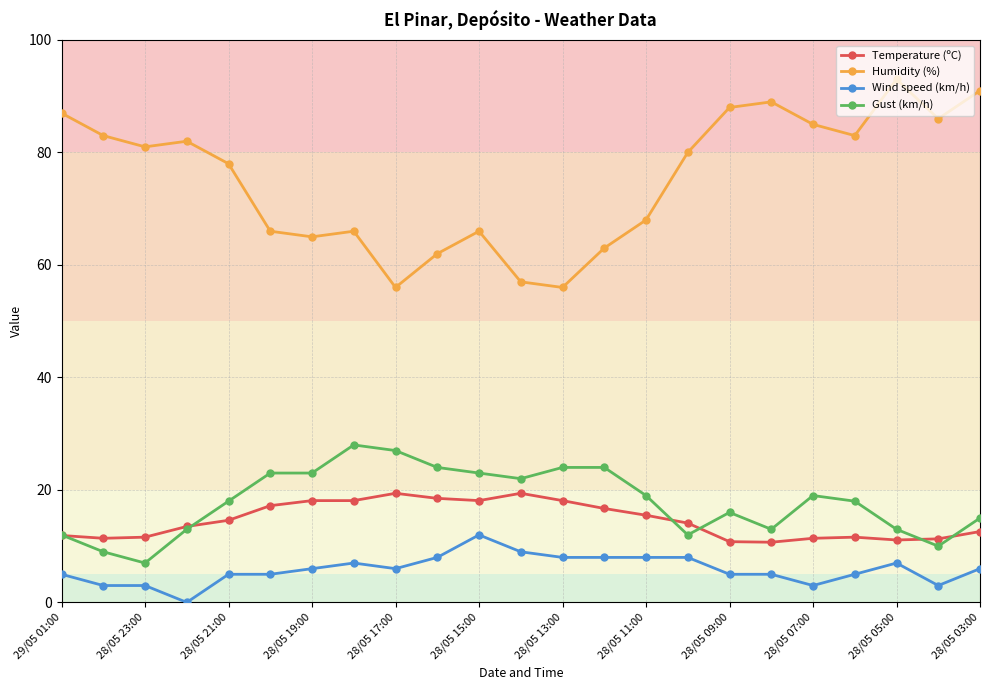

What is the highest value of the Temperature (ºC) series?

19.4